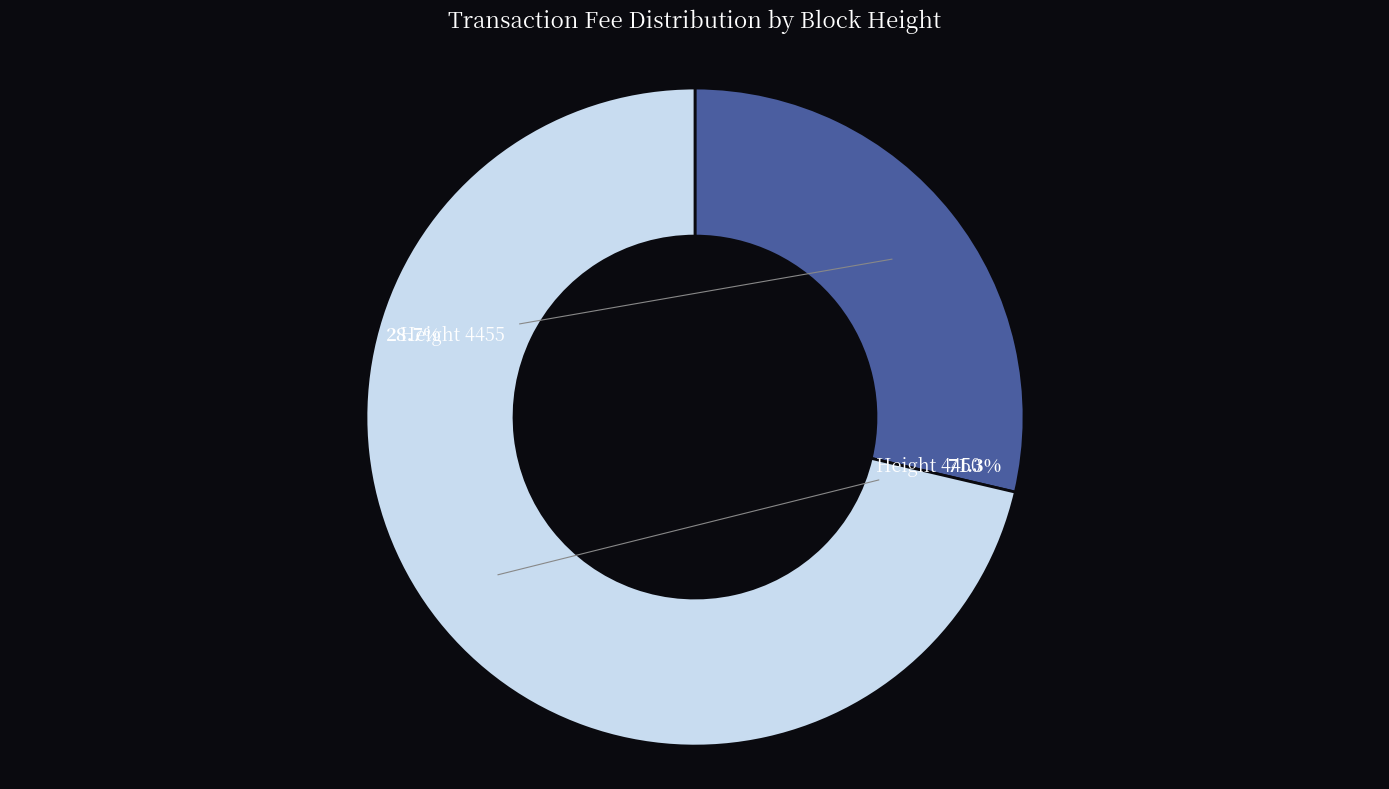

How many slices are in this pie chart?

2